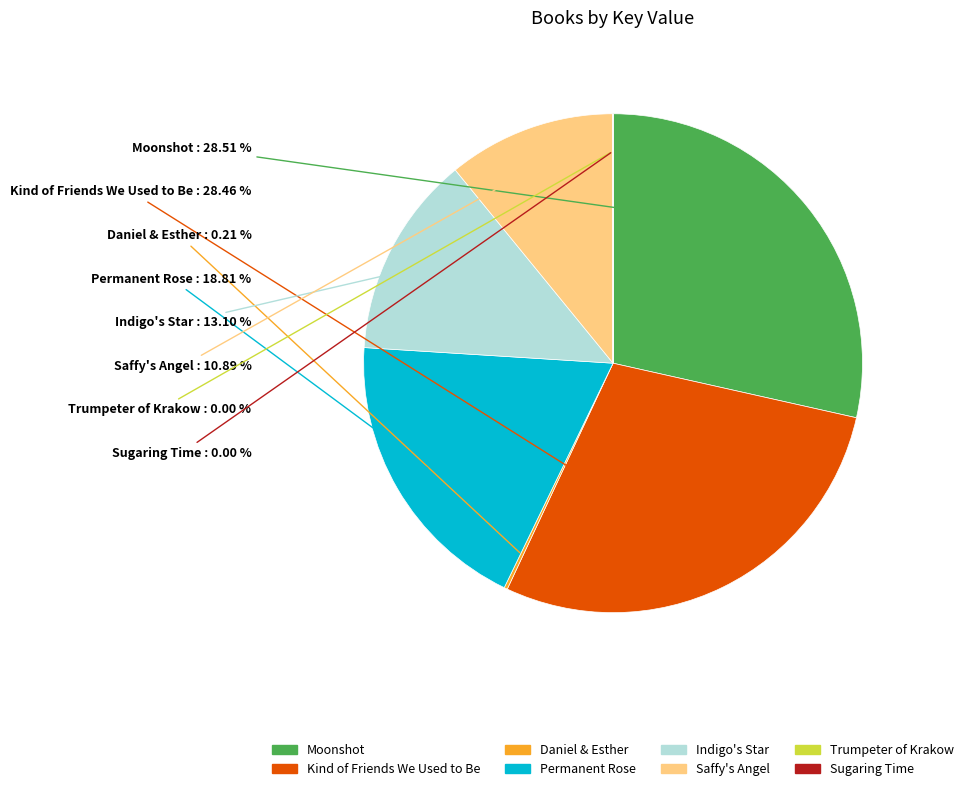

What is the ratio of the value at Saffy's Angel to the value at Moonshot?

0.4